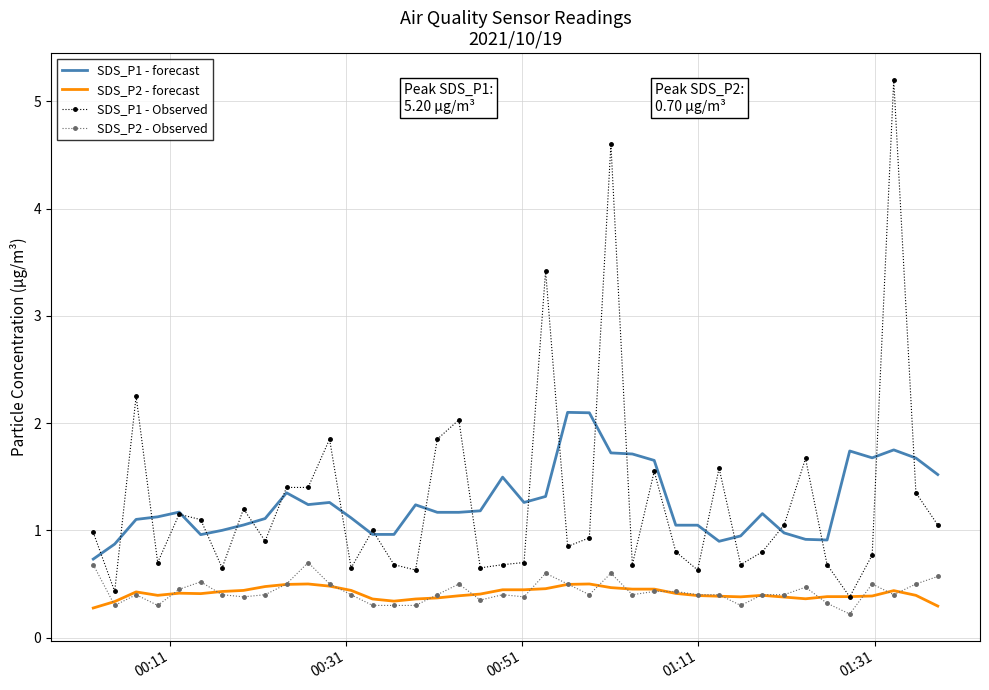

Which series has the widest spread of values?

SDS_P1 - Observed